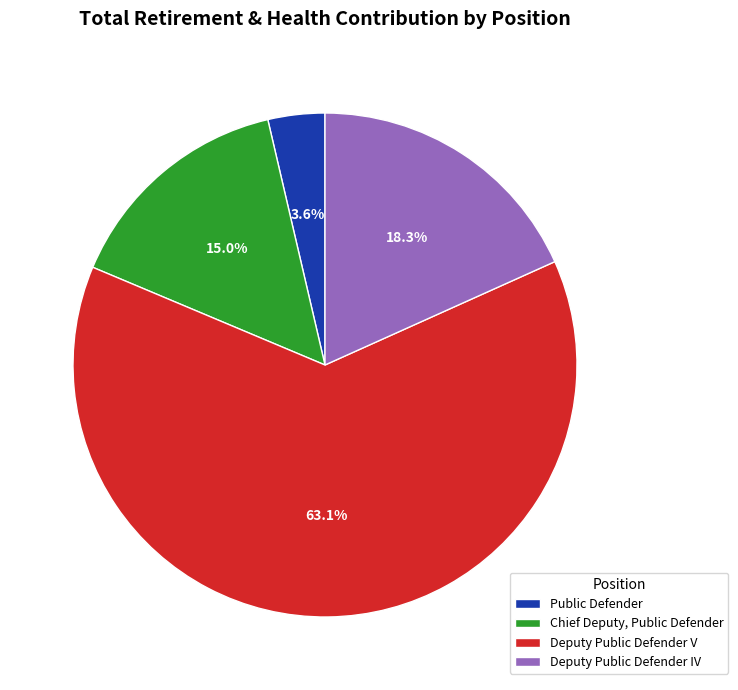

How much of the chart is everything except Deputy Public Defender V?

36.9%